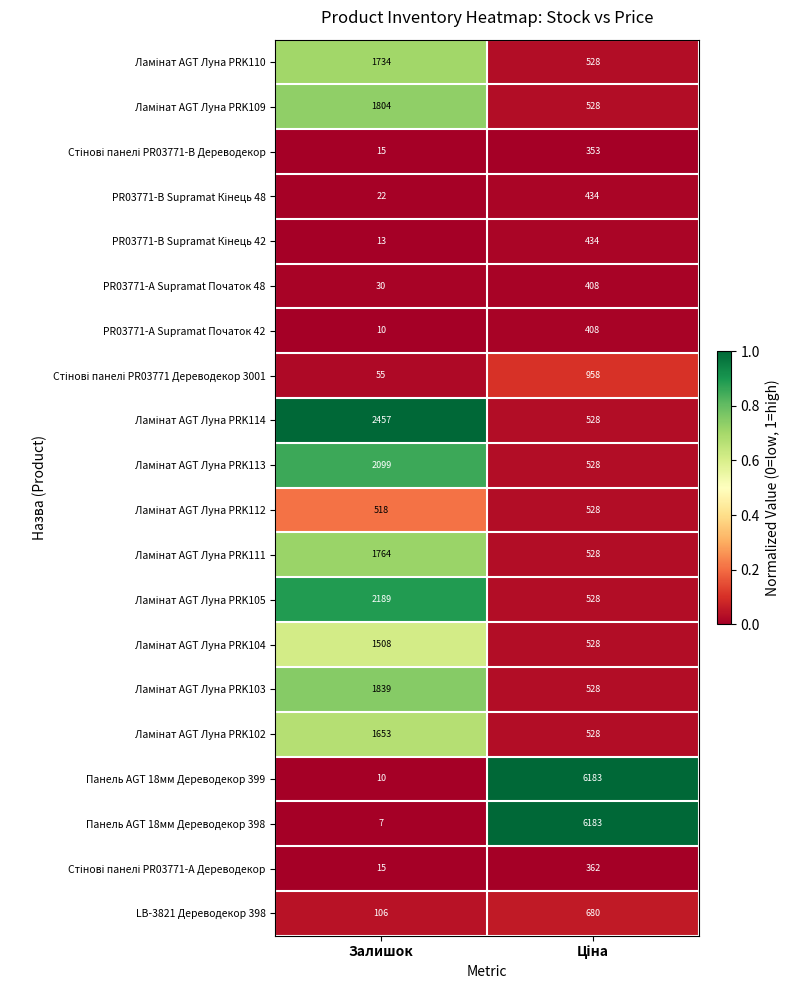

Which series has the largest range (max minus min)?

Панель AGT 18мм Дереводекор 398